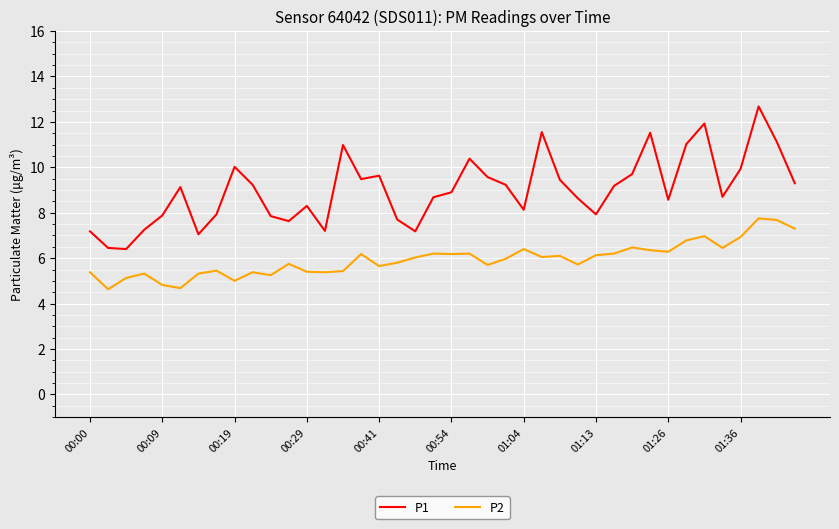

True or false: P2 and P1 intersect in this chart.

False